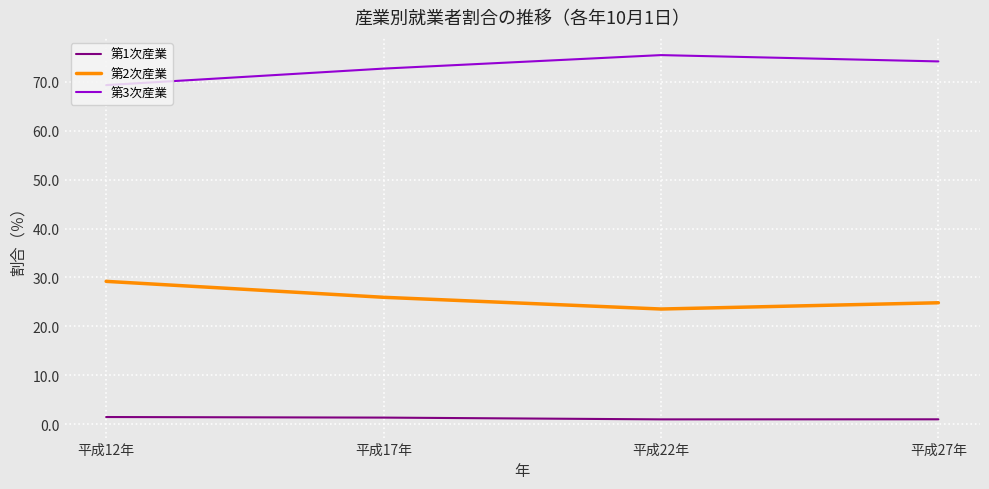

True or false: 第1次産業 and 第3次産業 intersect in this chart.

False